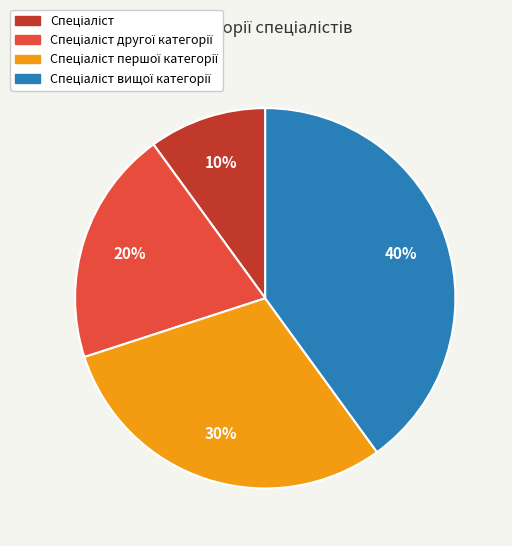

To the nearest percent, what is the average slice percentage?

25%